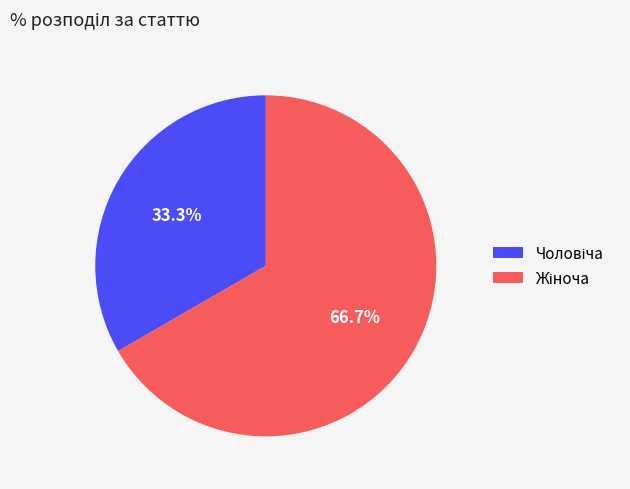

Does any single category account for the majority?

Yes